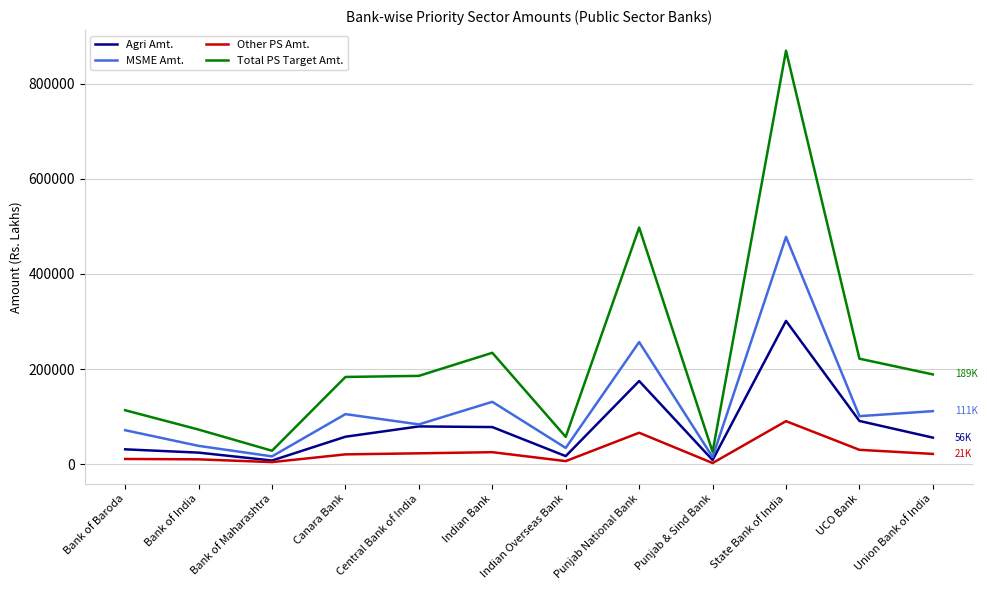

Rank the series by their maximum value, from lowest to highest.

Other PS Amt., Agri Amt., MSME Amt., Total PS Target Amt.